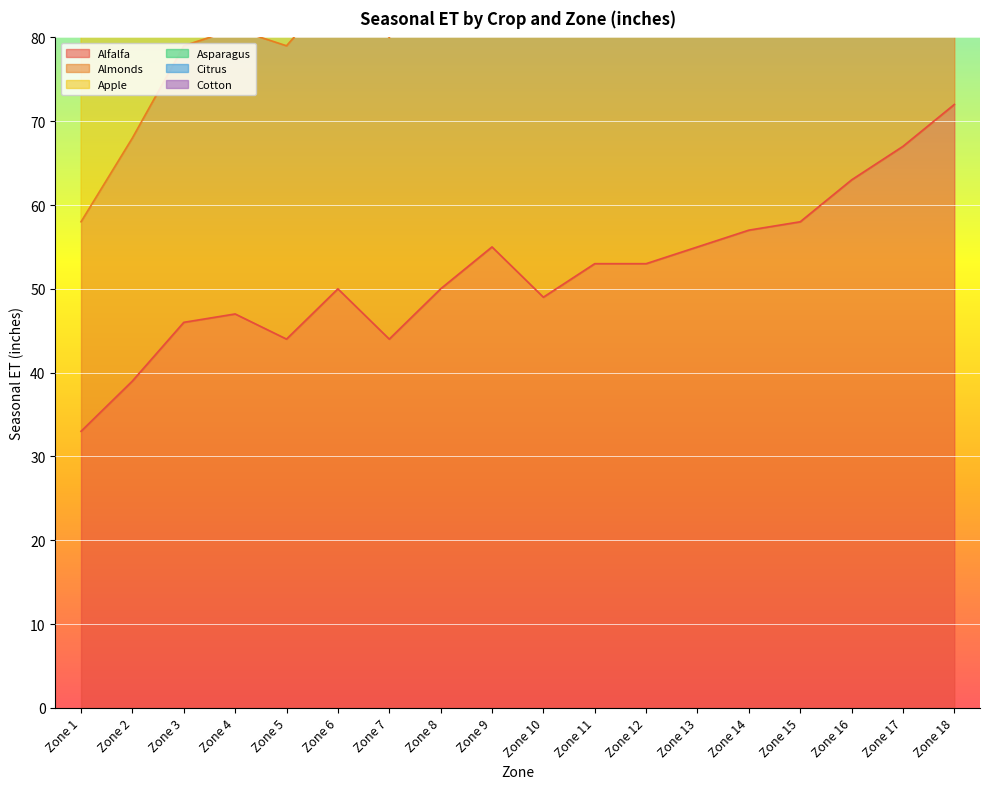

What is the lowest value of the Alfalfa series?

33